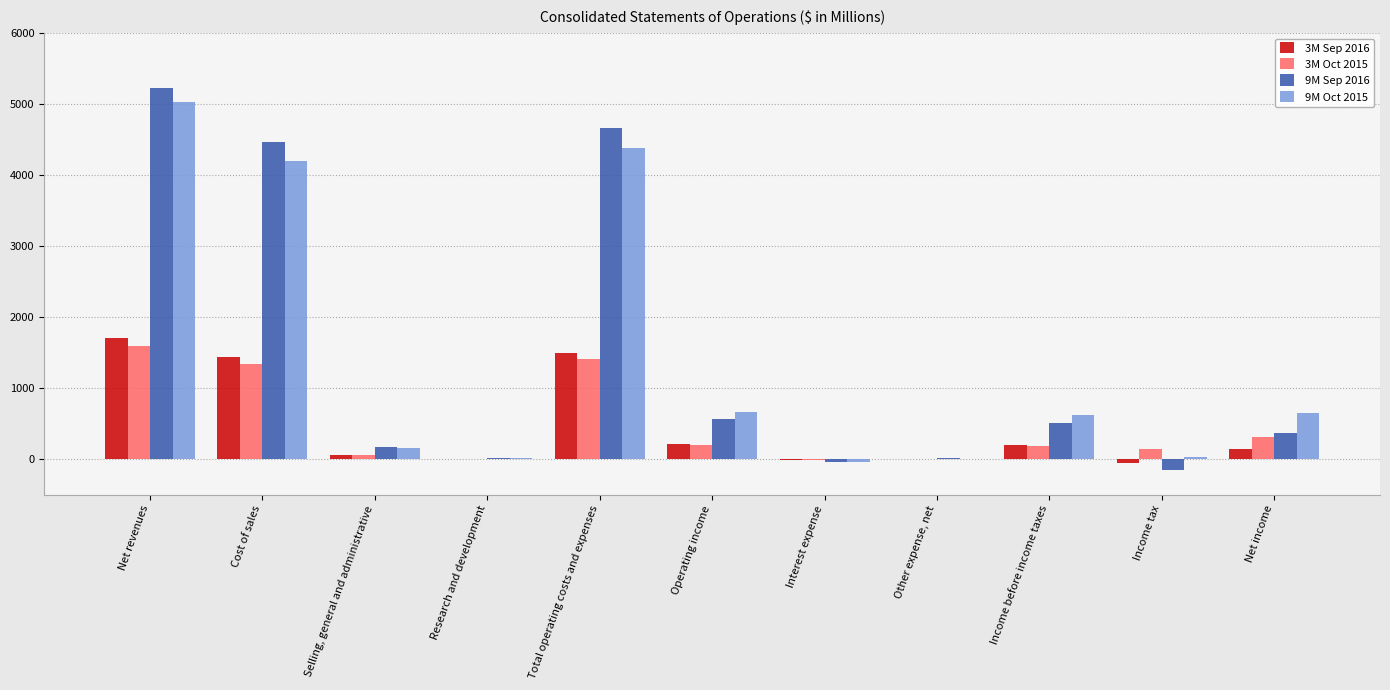

True or false: 3M Oct 2015 has a value of 135.9 at Income tax.

True